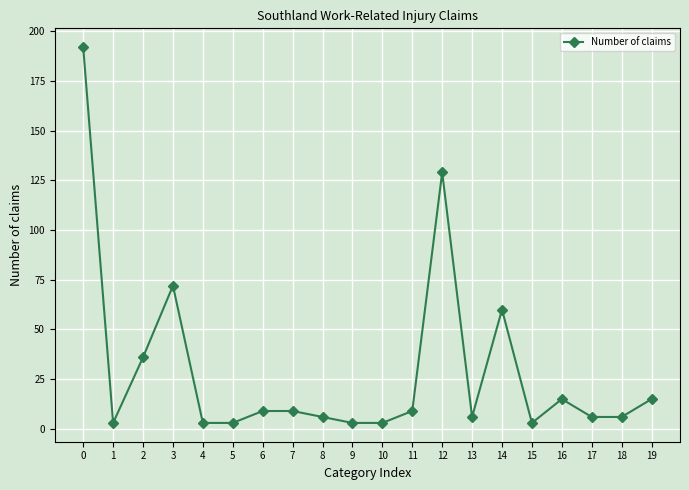

What is the difference between the maximum and minimum values?

189